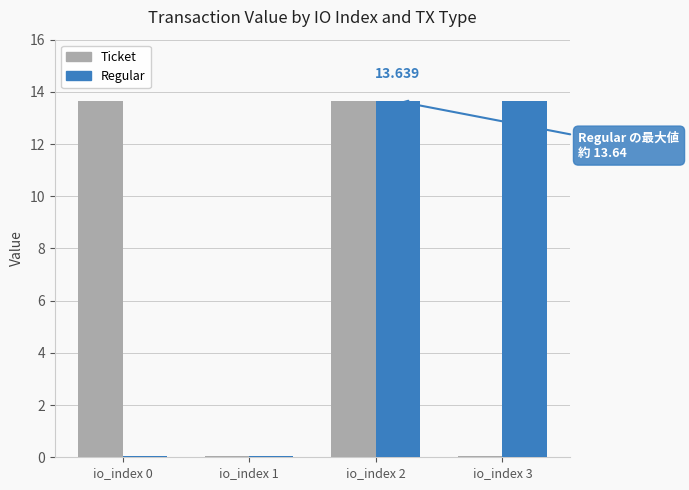

Reading left to right, what are all the values shown in this chart?

Ticket: 13.6	0.0	13.6	0.0
Regular: 0.0	0.0	13.6	13.6